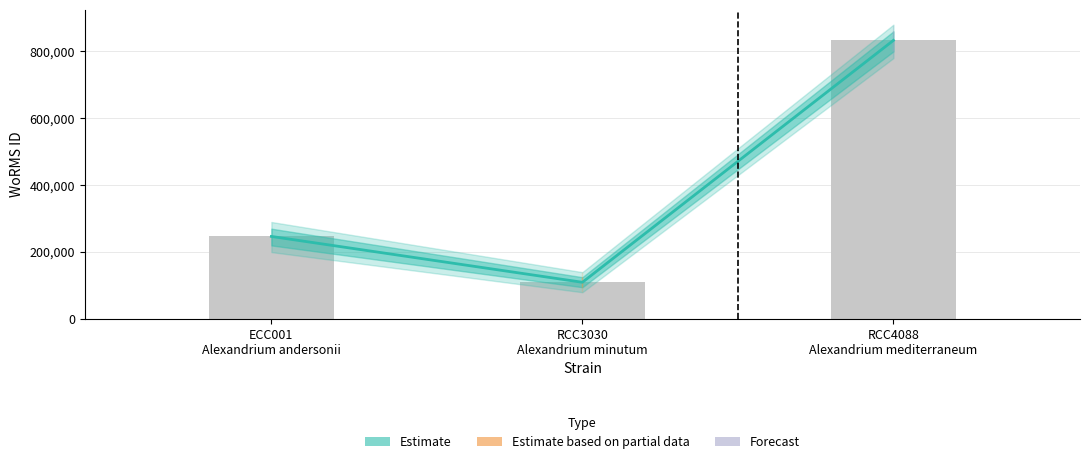

What is the minimum value shown in the chart?

109711